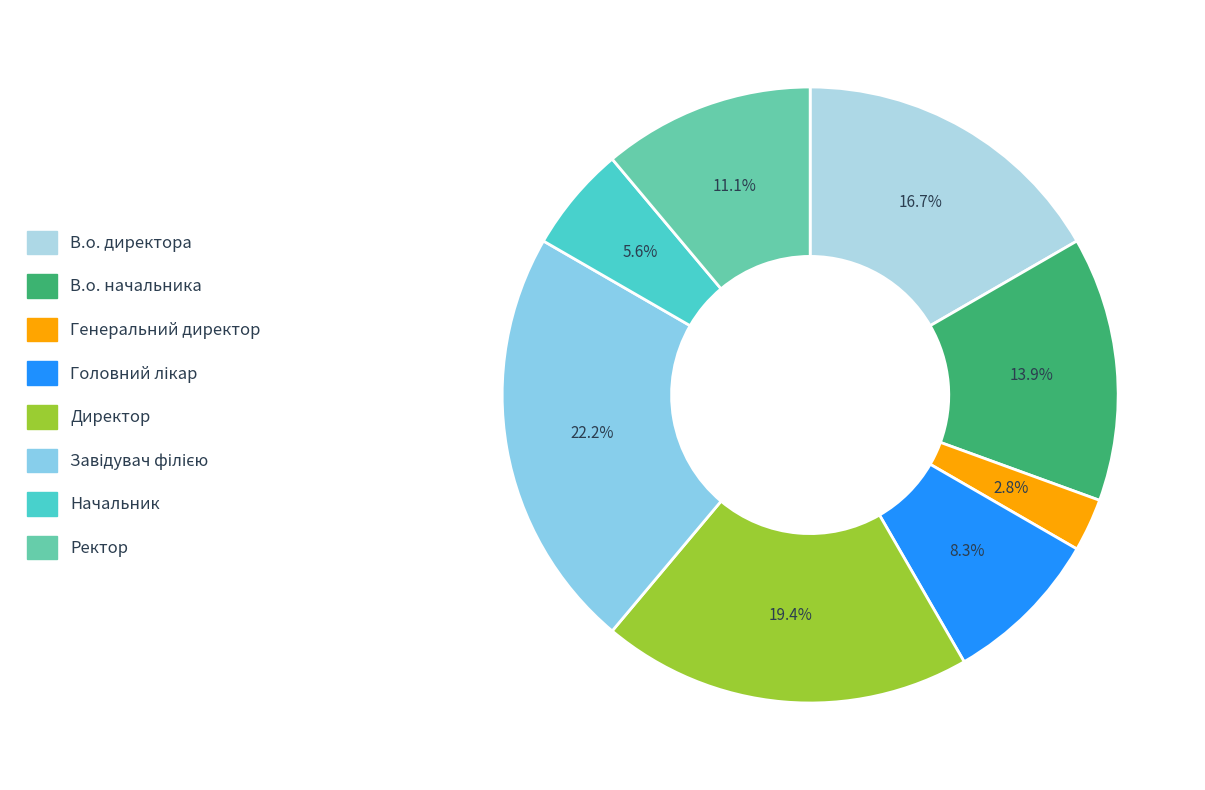

To the nearest percent, what portion does Директор represent?

19%